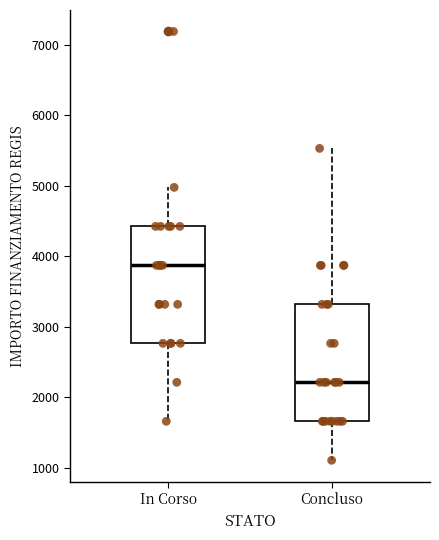

Reading left to right, transcribe this box plot: for each box, give where its median line is, the range the box spans, and where its two whiskers end, as read against the y-axis. The values are not printed on the chart, so give them approximately, as read against the axis.

In Corso: median 3900, box 2800 to 4400, whiskers 1700 to 5000
Concluso: median 2200, box 1700 to 3300, whiskers 1100 to 5500